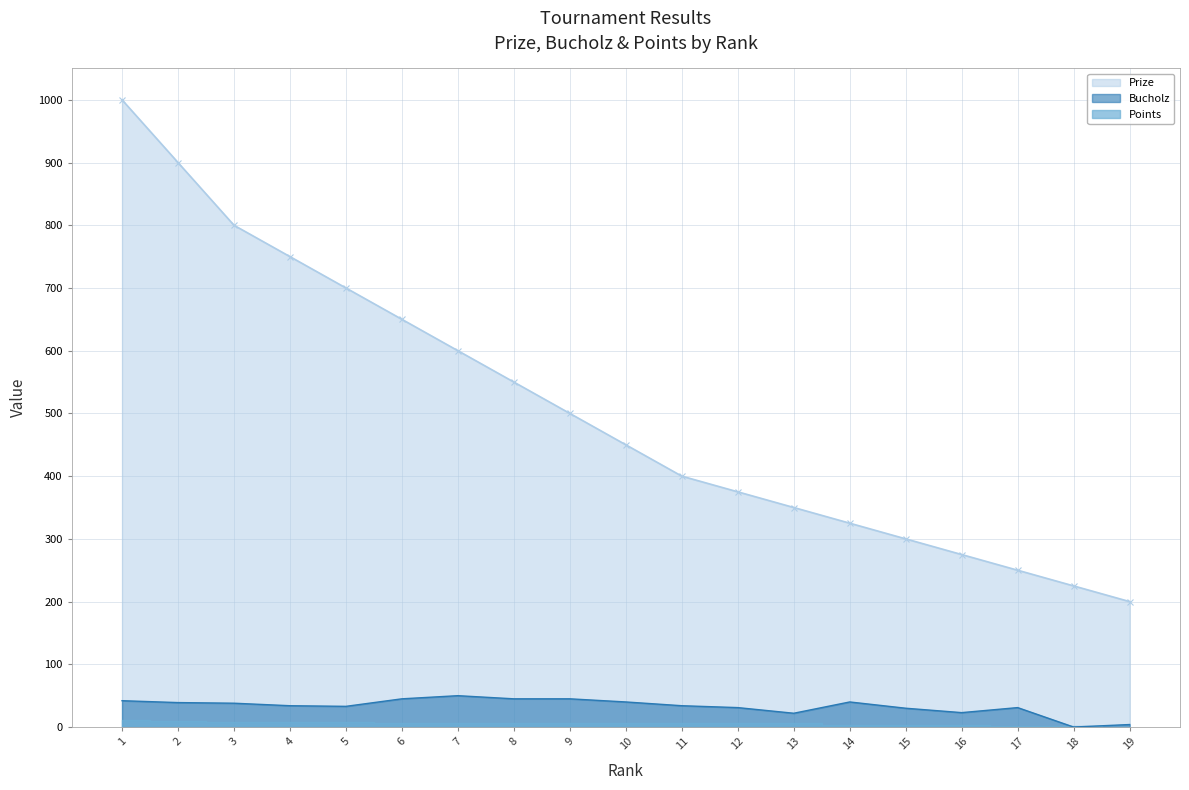

What is the sum of the Prize values at 14 and 11?

725